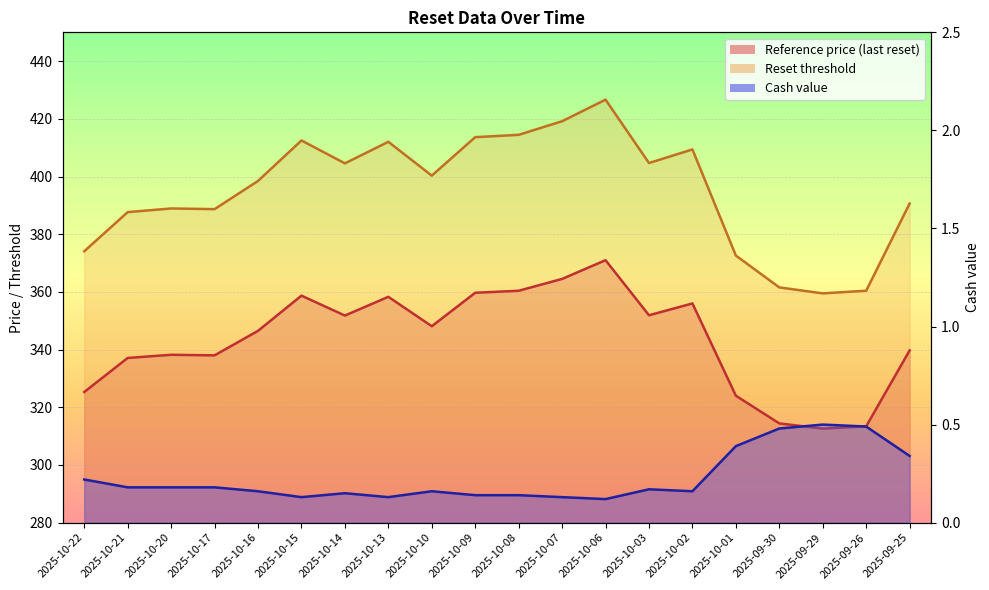

True or false: Cash value and Reference price (last reset) intersect in this chart.

False